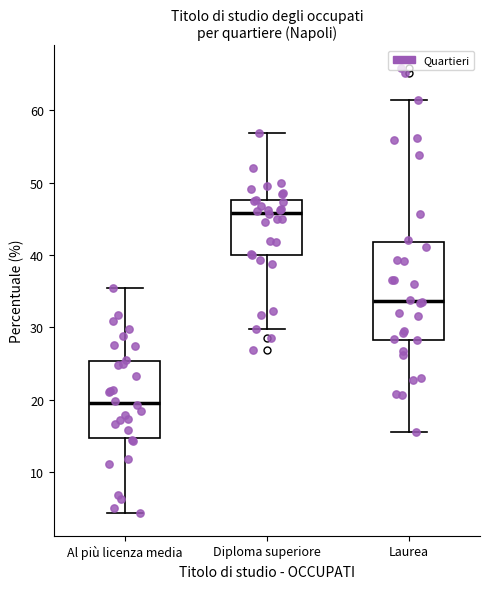

Reading left to right, transcribe this box plot: for each box, give where its median line is, the range the box spans, and where its two whiskers end, as read against the y-axis. The values are not printed on the chart, so give them approximately, as read against the axis.

Al più licenza media: median 20, box 15 to 25, whiskers 4 to 35
Diploma superiore: median 46, box 40 to 48, whiskers 30 to 57
Laurea: median 34, box 28 to 42, whiskers 16 to 61